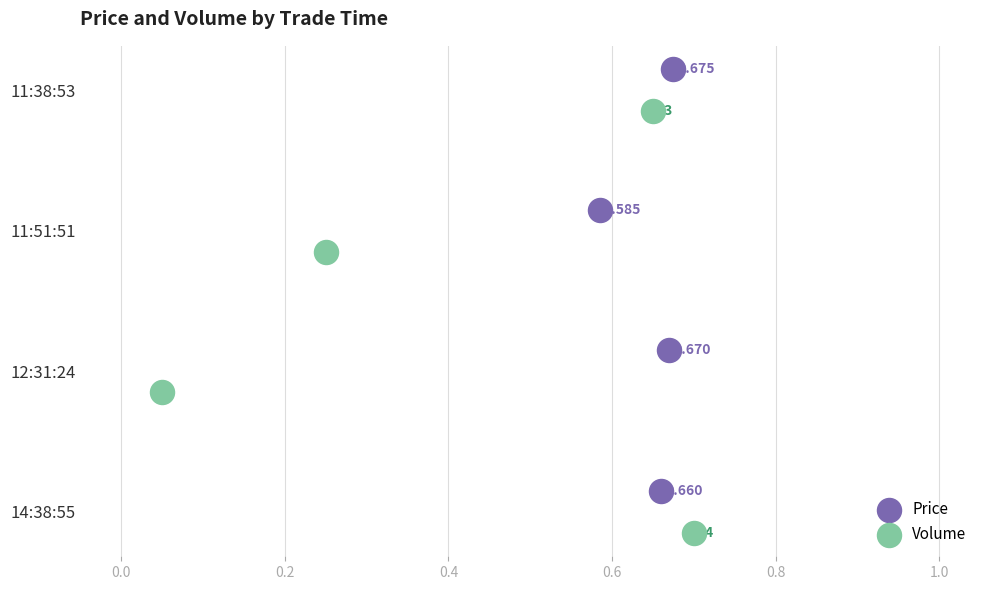

Which series contains the lowest Y value?

Volume